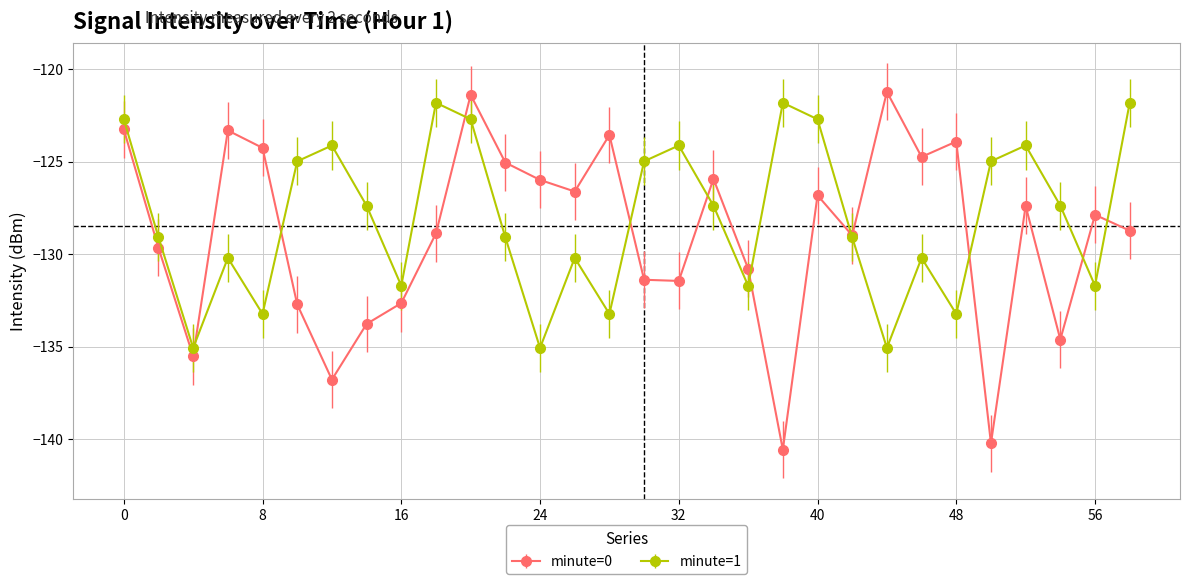

Which series has the largest range (max minus min)?

minute=0